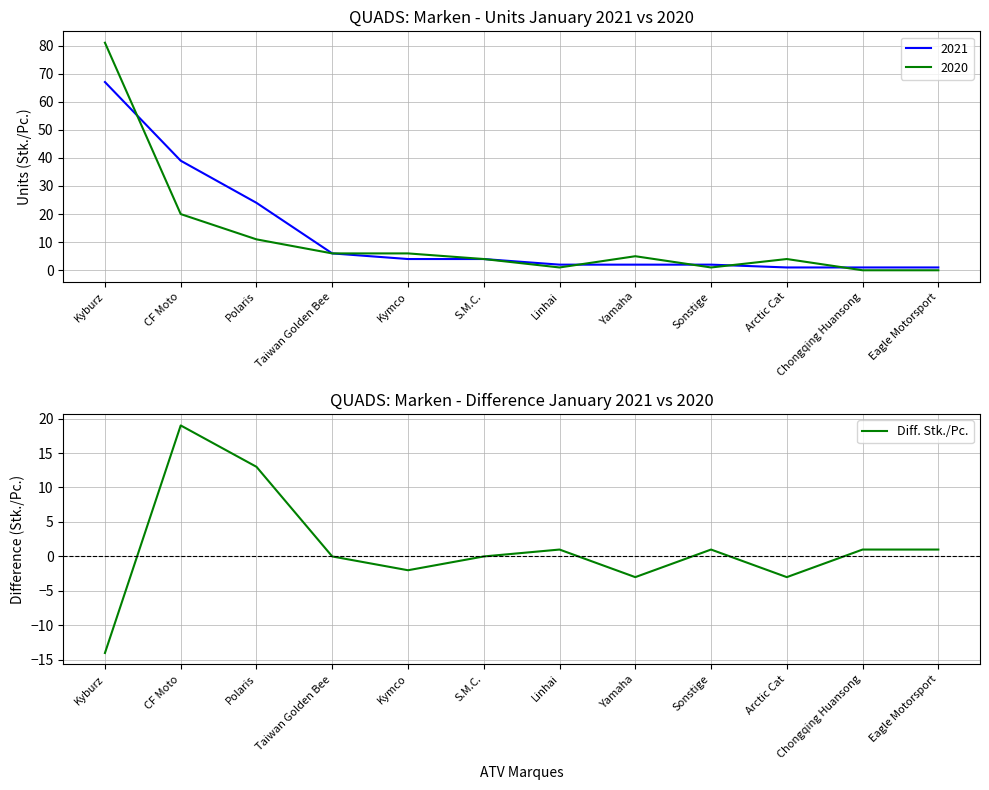

What is the highest value of the Diff. Stk./Pc. series?

19